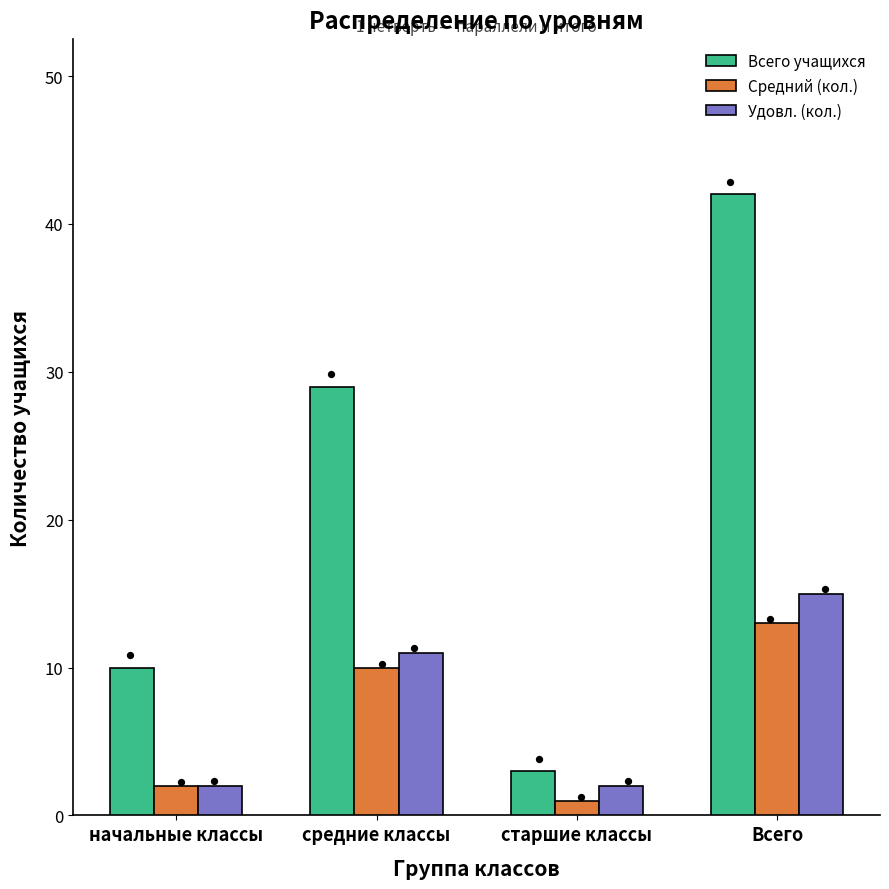

Which series has the largest Y range (max minus min)?

Всего учащихся